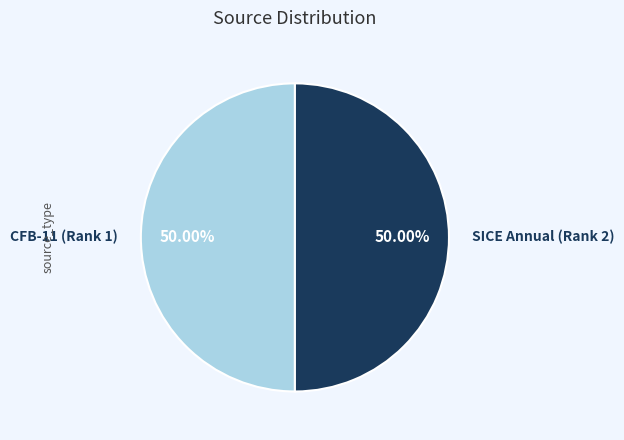

Combined, do CFB-11 (Rank 1) and SICE Annual (Rank 2) account for over 50%?

Yes